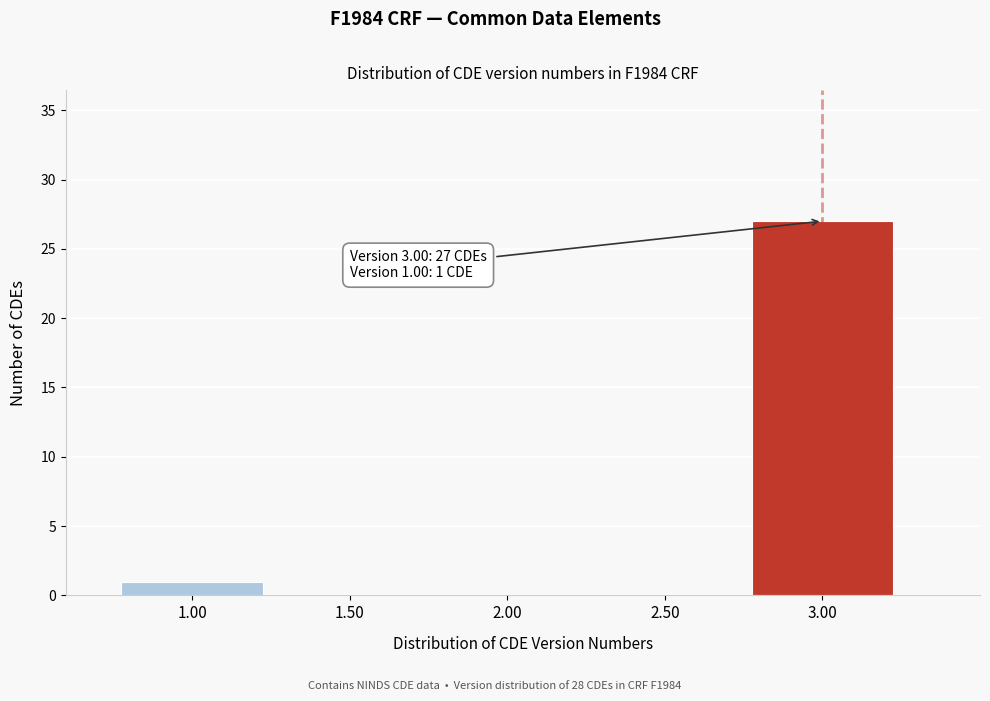

Reading left to right, transcribe all the data shown in this chart.

1.00=1	1.50=0	2.00=0	2.50=0	3.00=27